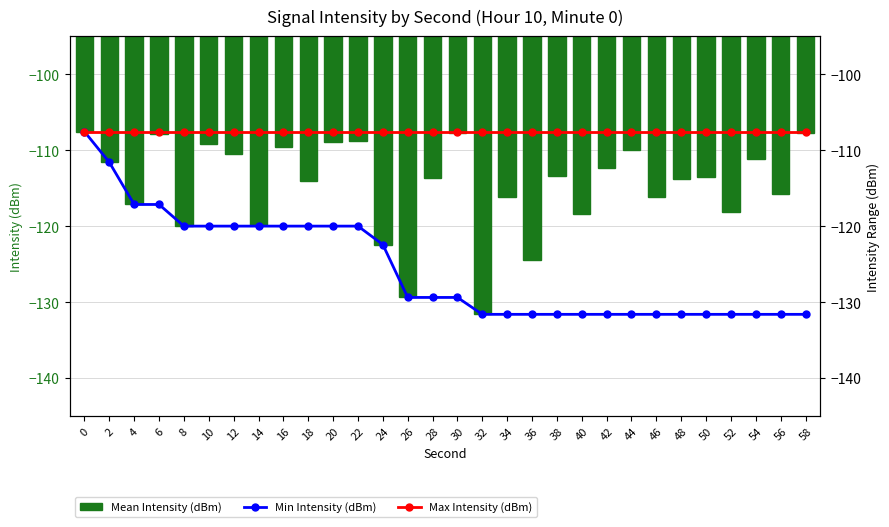

Reading right to left, extract all data points from this chart.

Mean Intensity (dBm): 58=-107.7	56=-115.8	54=-111.1	52=-118.1	50=-113.5	48=-113.7	46=-116.1	44=-110.0	42=-112.4	40=-118.3	38=-113.4	36=-124.5	34=-116.1	32=-131.6	30=-107.7	28=-113.7	26=-129.4	24=-122.4	22=-108.8	20=-108.9	18=-114.0	16=-109.6	14=-119.8	12=-110.5	10=-109.2	8=-120.0	6=-107.8	4=-117.1	2=-111.6	0=-107.5
Min Intensity (dBm): 58=-131.6	56=-131.6	54=-131.6	52=-131.6	50=-131.6	48=-131.6	46=-131.6	44=-131.6	42=-131.6	40=-131.6	38=-131.6	36=-131.6	34=-131.6	32=-131.6	30=-129.4	28=-129.4	26=-129.4	24=-122.4	22=-120.0	20=-120.0	18=-120.0	16=-120.0	14=-120.0	12=-120.0	10=-120.0	8=-120.0	6=-117.1	4=-117.1	2=-111.6	0=-107.5
Max Intensity (dBm): 58=-107.5	56=-107.5	54=-107.5	52=-107.5	50=-107.5	48=-107.5	46=-107.5	44=-107.5	42=-107.5	40=-107.5	38=-107.5	36=-107.5	34=-107.5	32=-107.5	30=-107.5	28=-107.5	26=-107.5	24=-107.5	22=-107.5	20=-107.5	18=-107.5	16=-107.5	14=-107.5	12=-107.5	10=-107.5	8=-107.5	6=-107.5	4=-107.5	2=-107.5	0=-107.5